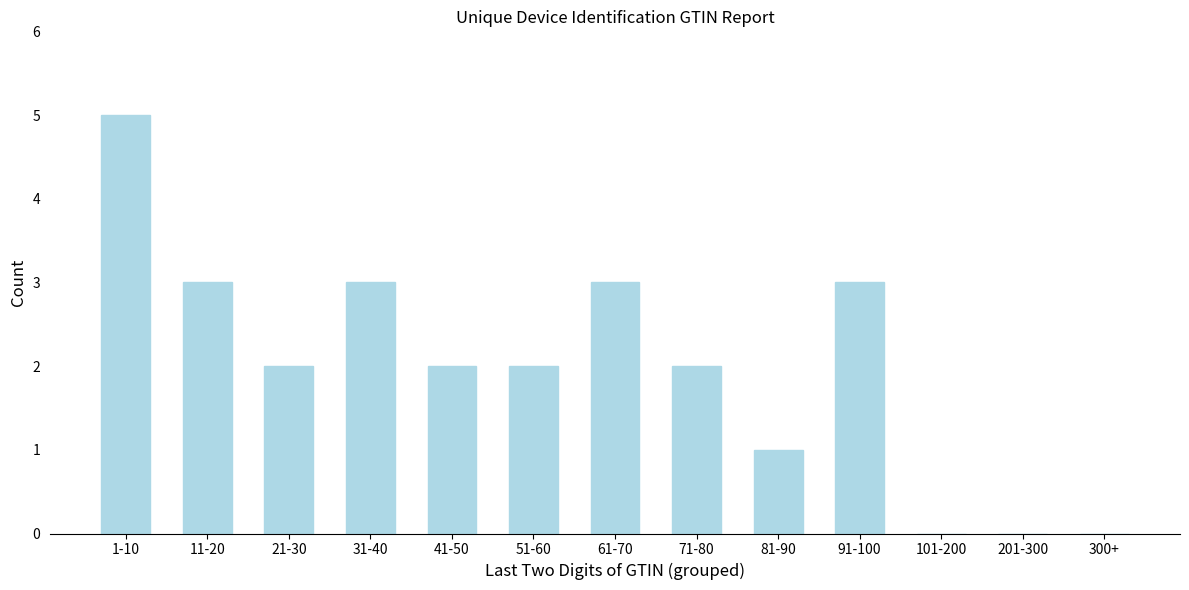

Reading right to left, what are all the values shown in this chart?

300+=0	201-300=0	101-200=0	91-100=3	81-90=1	71-80=2	61-70=3	51-60=2	41-50=2	31-40=3	21-30=2	11-20=3	1-10=5